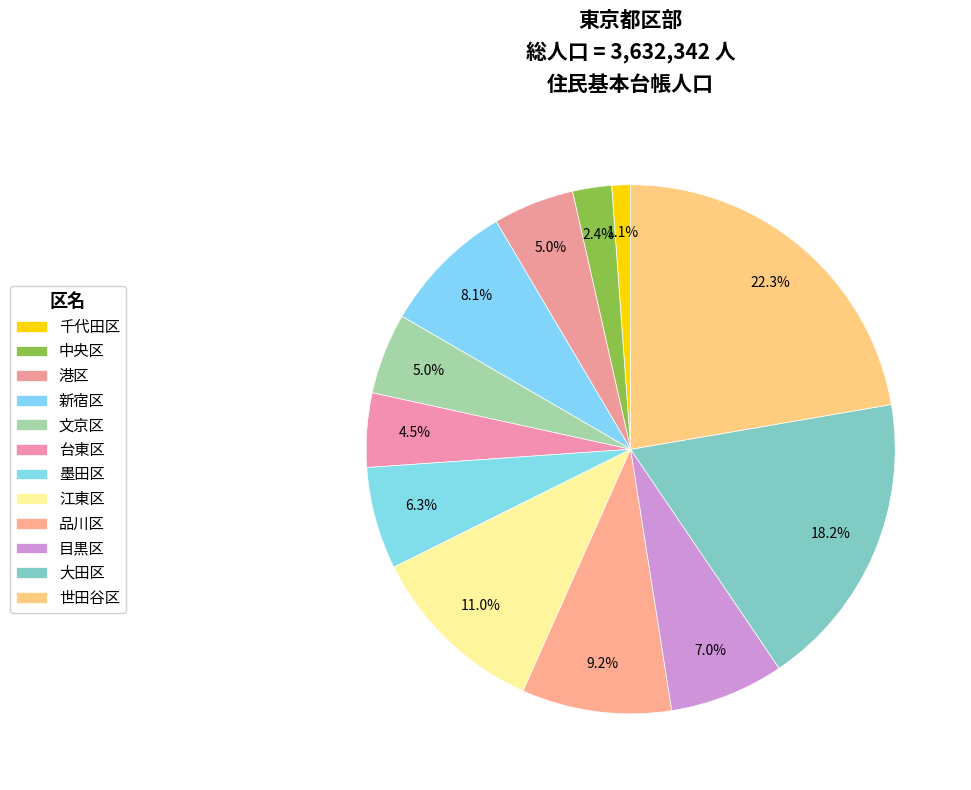

How many slices are in this pie chart?

12